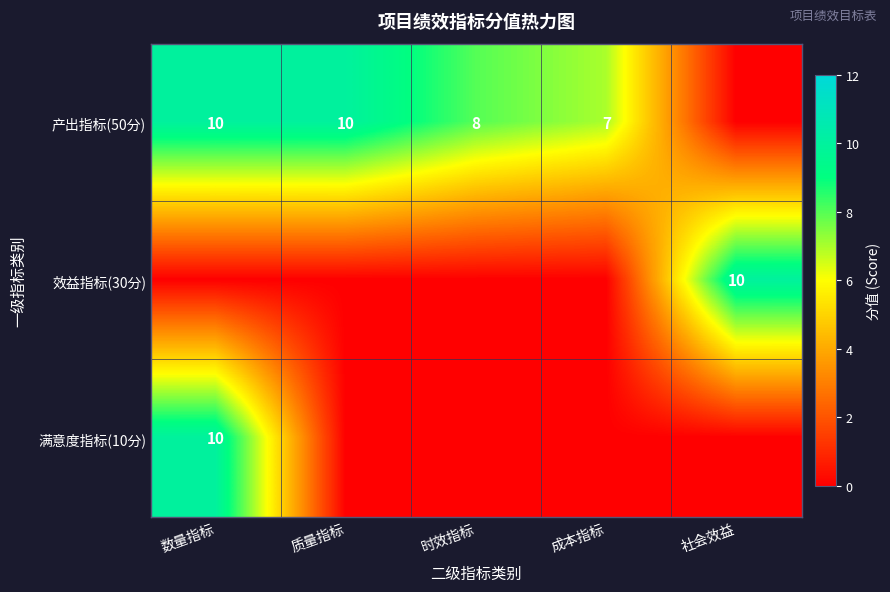

At which category is the sum across all series the highest?

数量指标